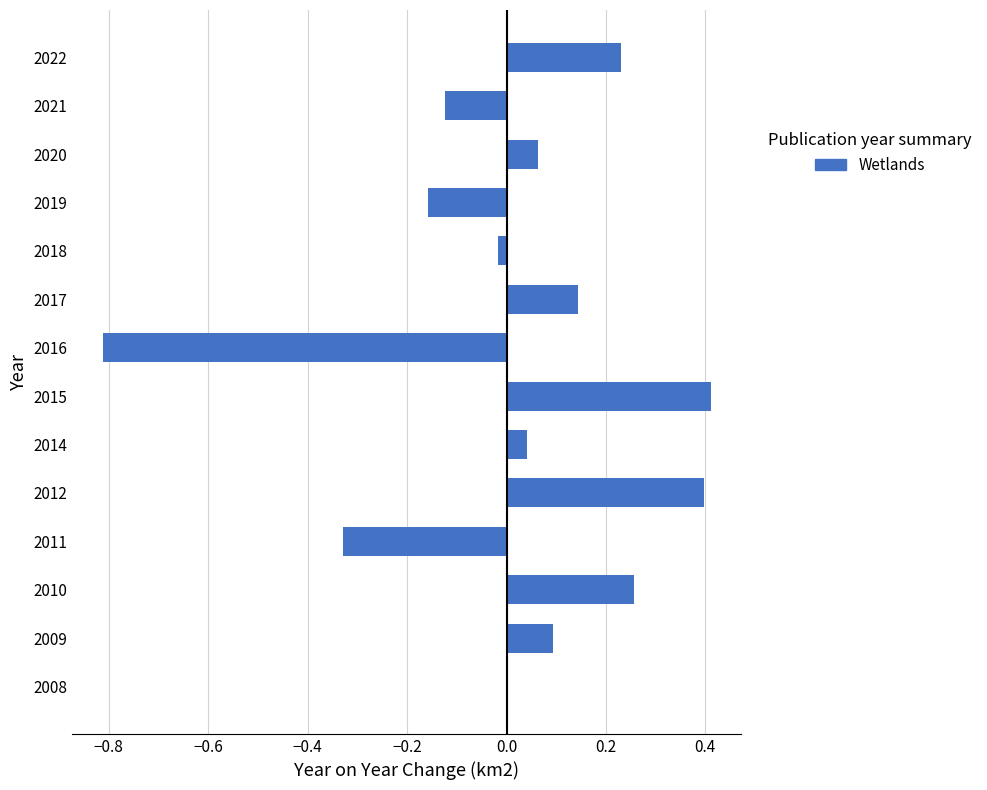

Count the number of categories in the chart.

14